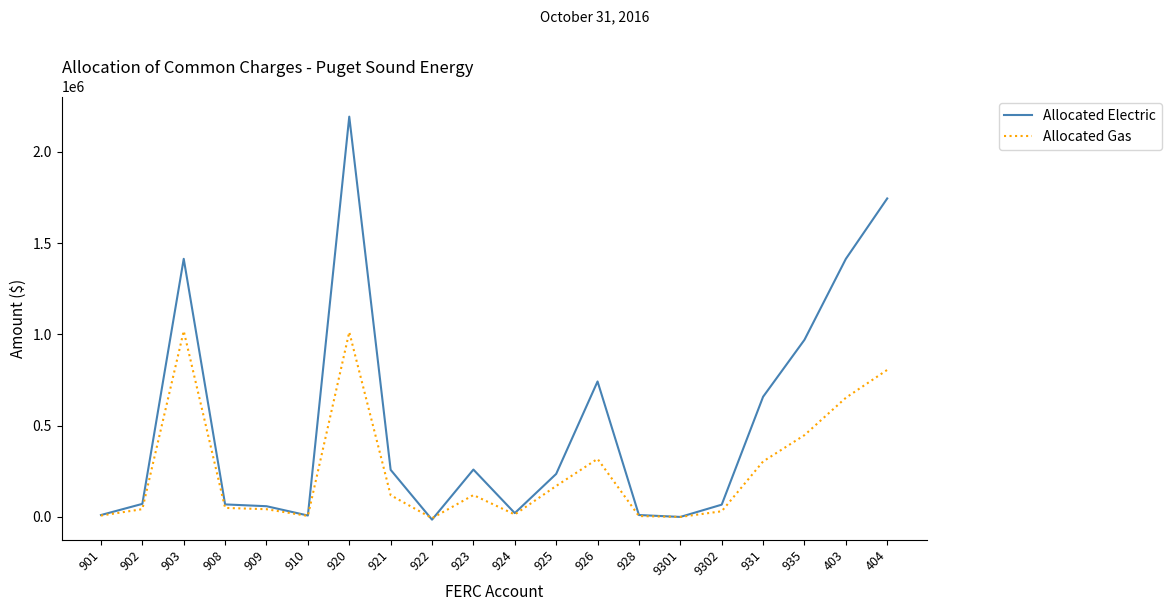

What position from the right is 935?

3